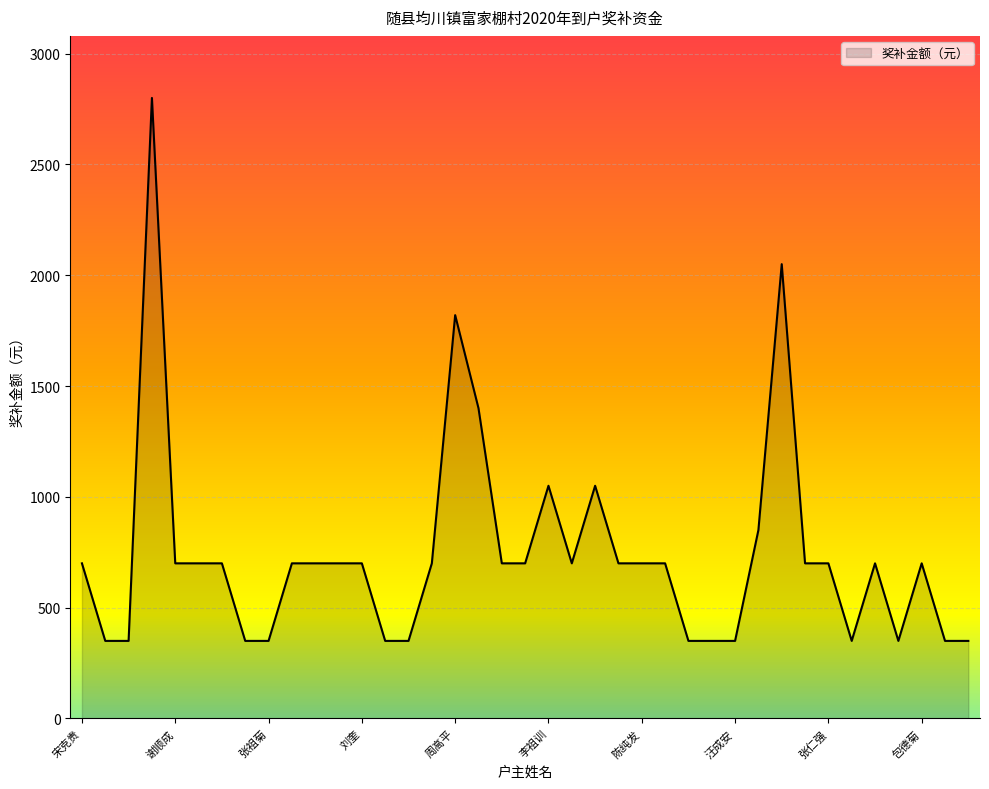

Does the chart have visible grid lines?

Yes